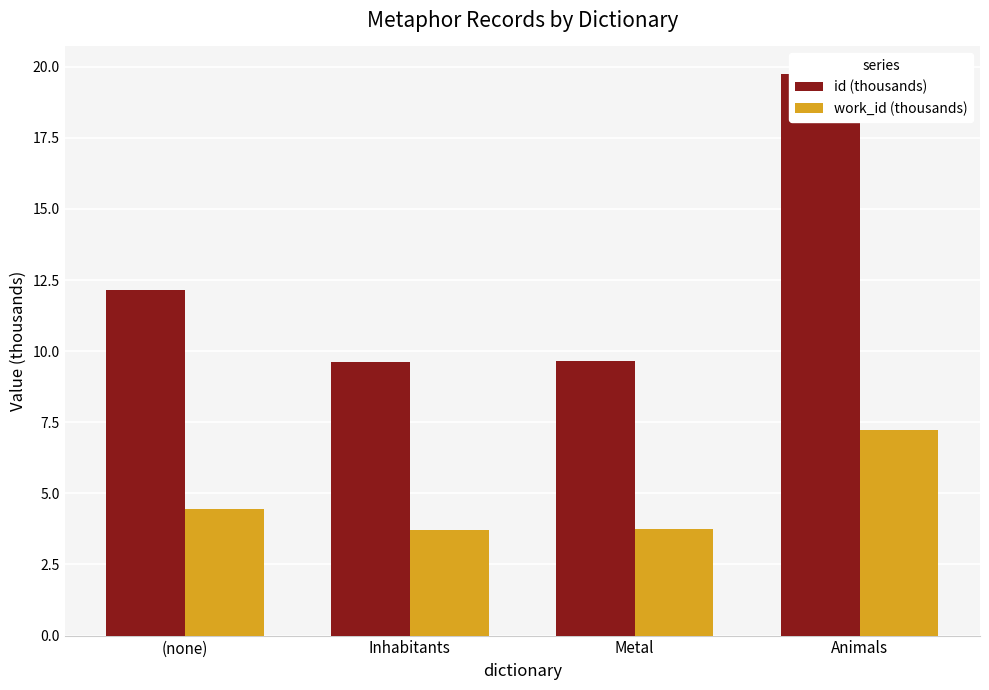

Which has a higher value, (none) or Inhabitants?

(none)